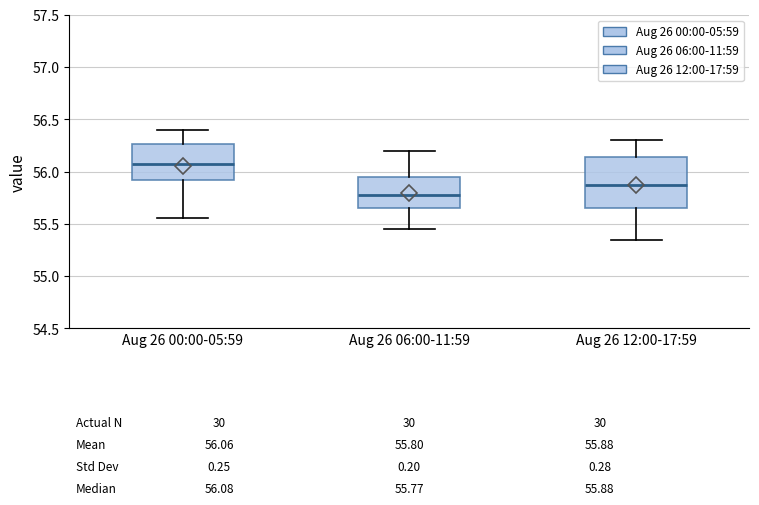

Which box is the tallest, from its lower edge to its upper edge?

Aug 26 12:00-17:59